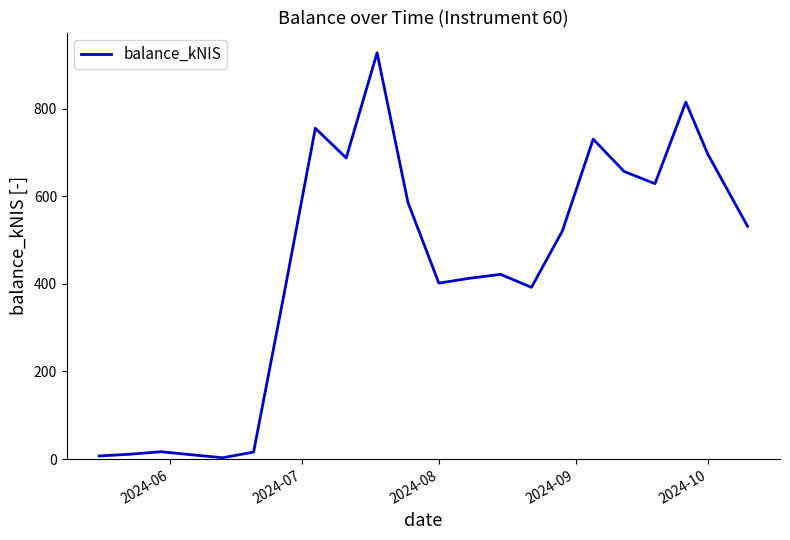

What is the maximum value shown in the chart?

928.0